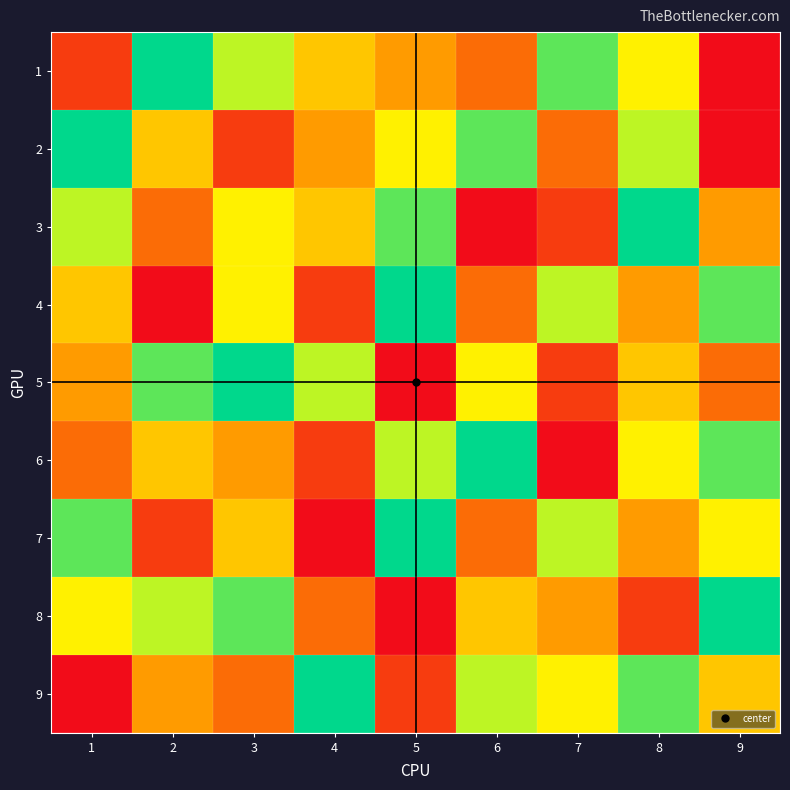

How many data points does each series have?

9